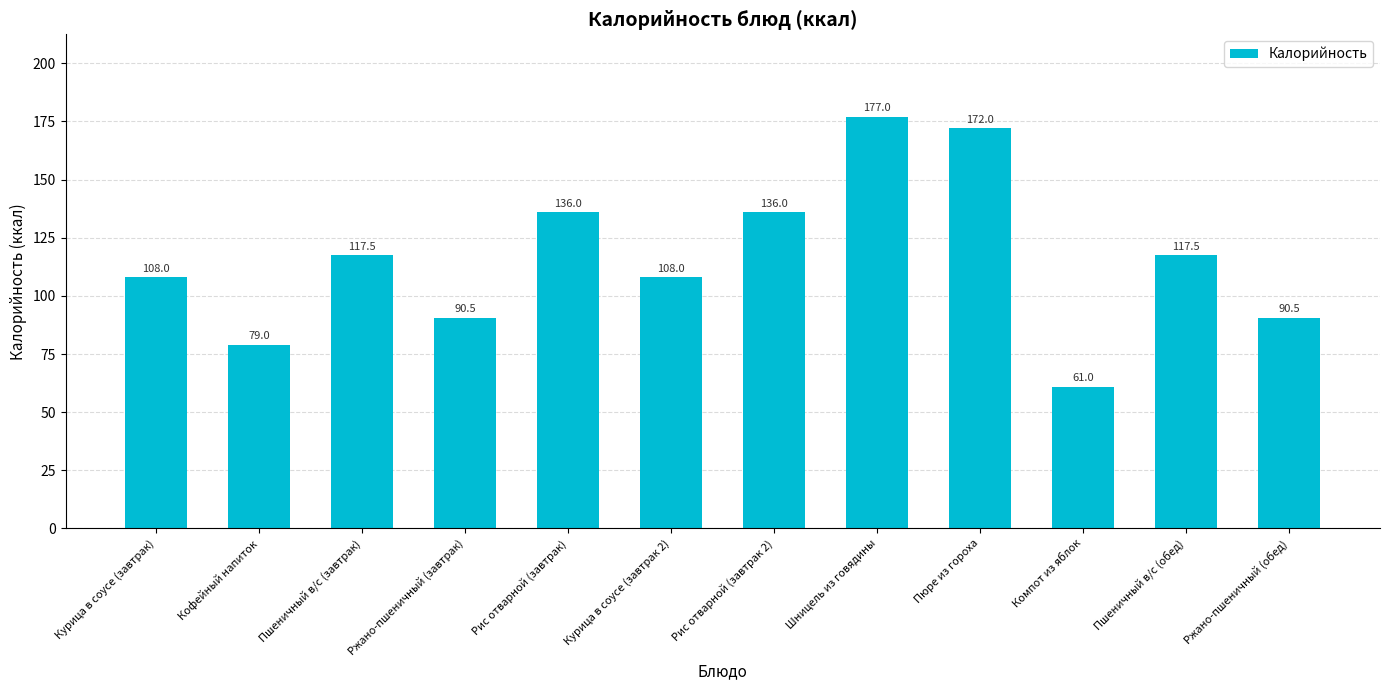

How many distinct data groups are displayed?

1